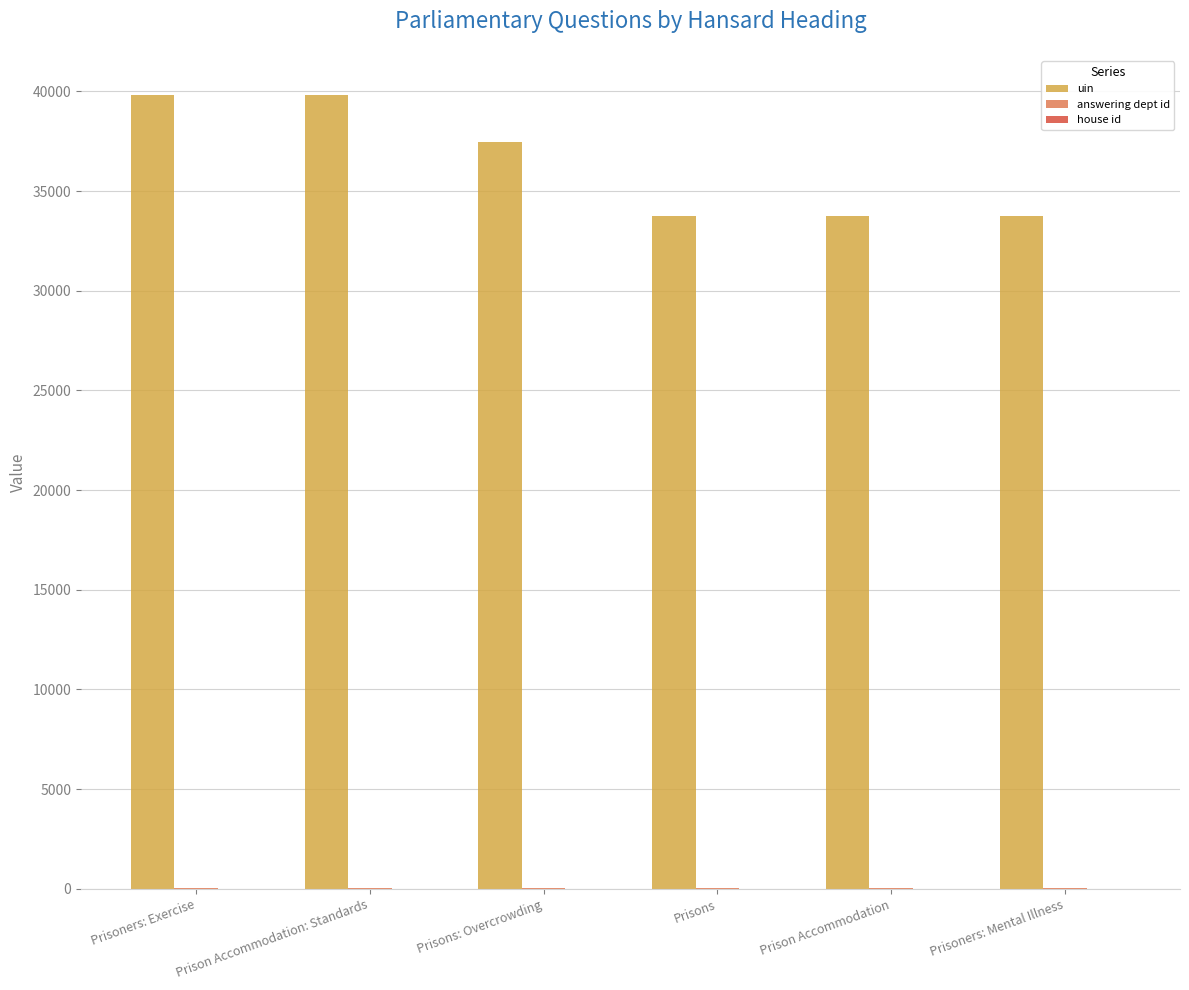

Which series has the largest total across all categories?

uin